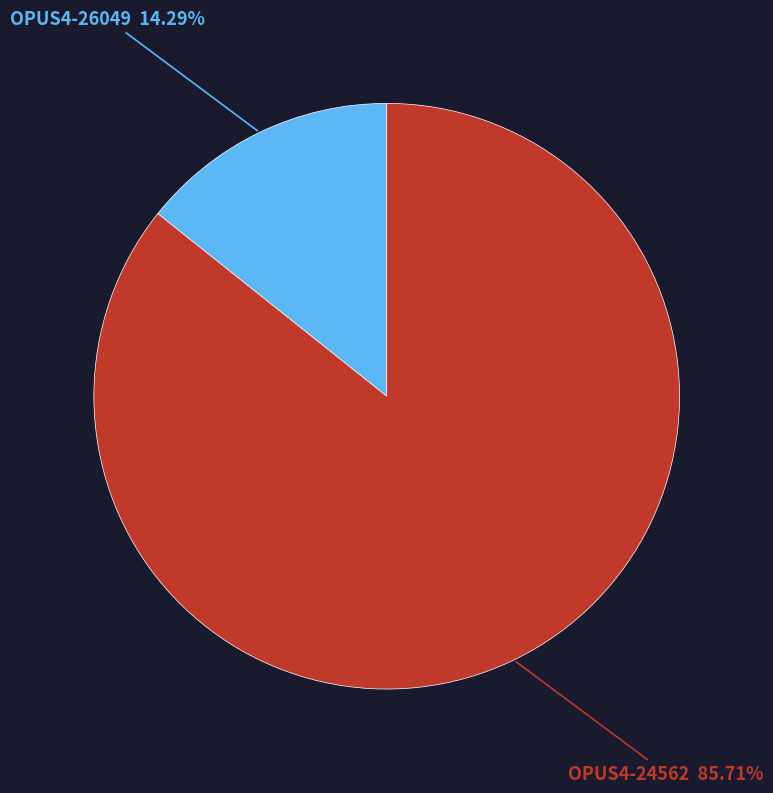

Does any single category account for the majority?

Yes